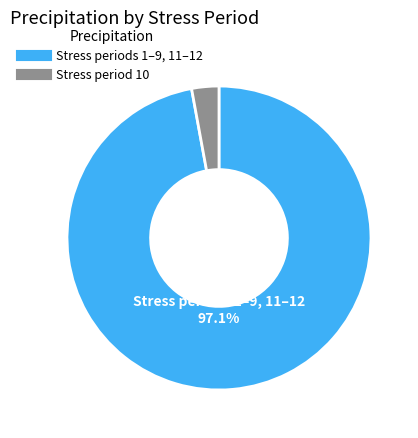

Is there a majority slice in this chart?

Yes